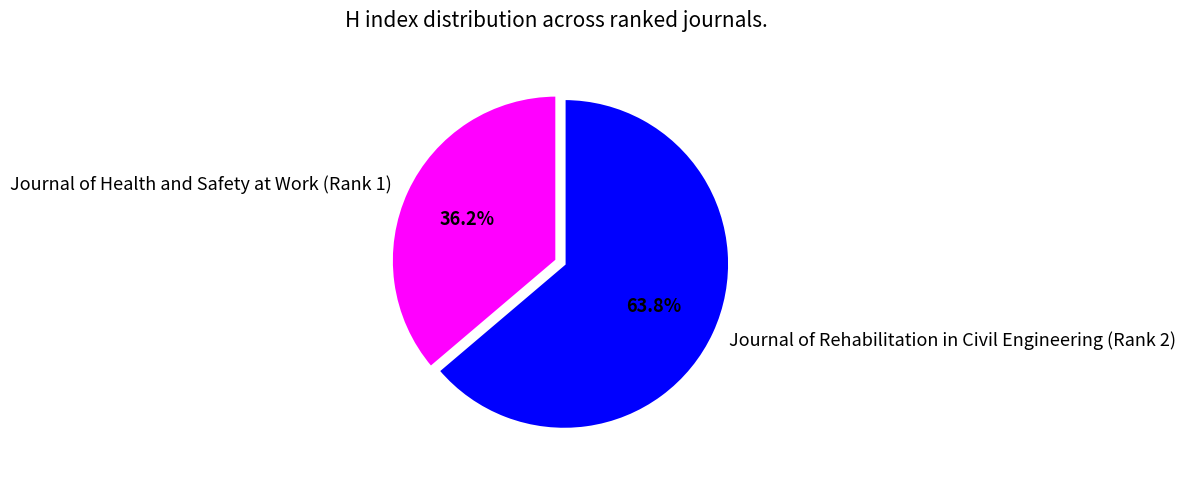

The Journal of Health and Safety at Work (Rank 1) slice represents 36% of the pie. True or false?

True